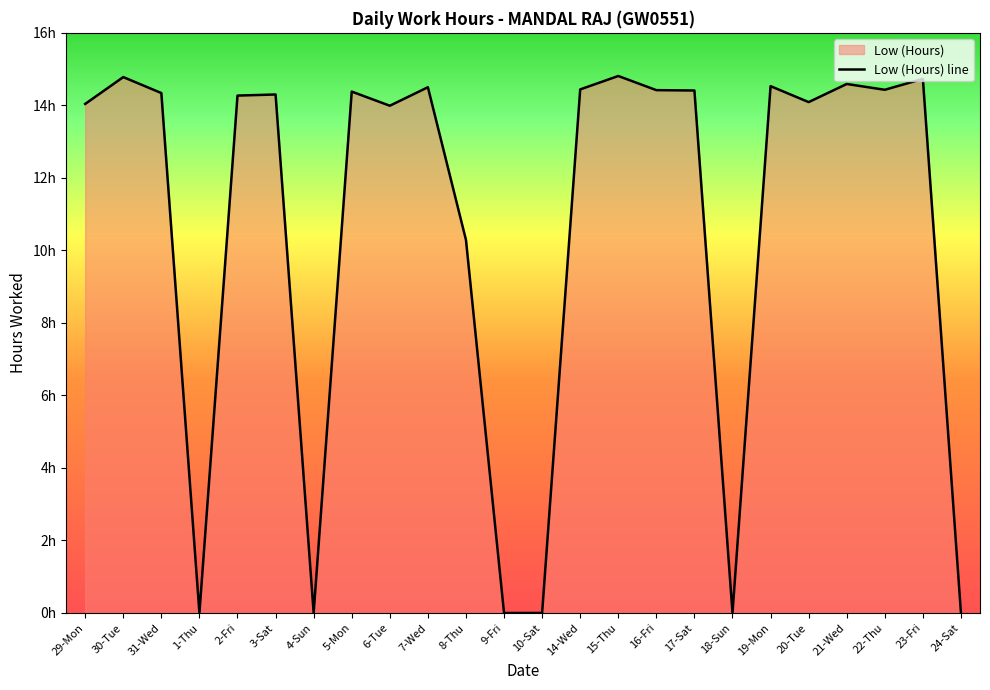

What is the change in value from 30-Tue to 7-Wed?

-0.3